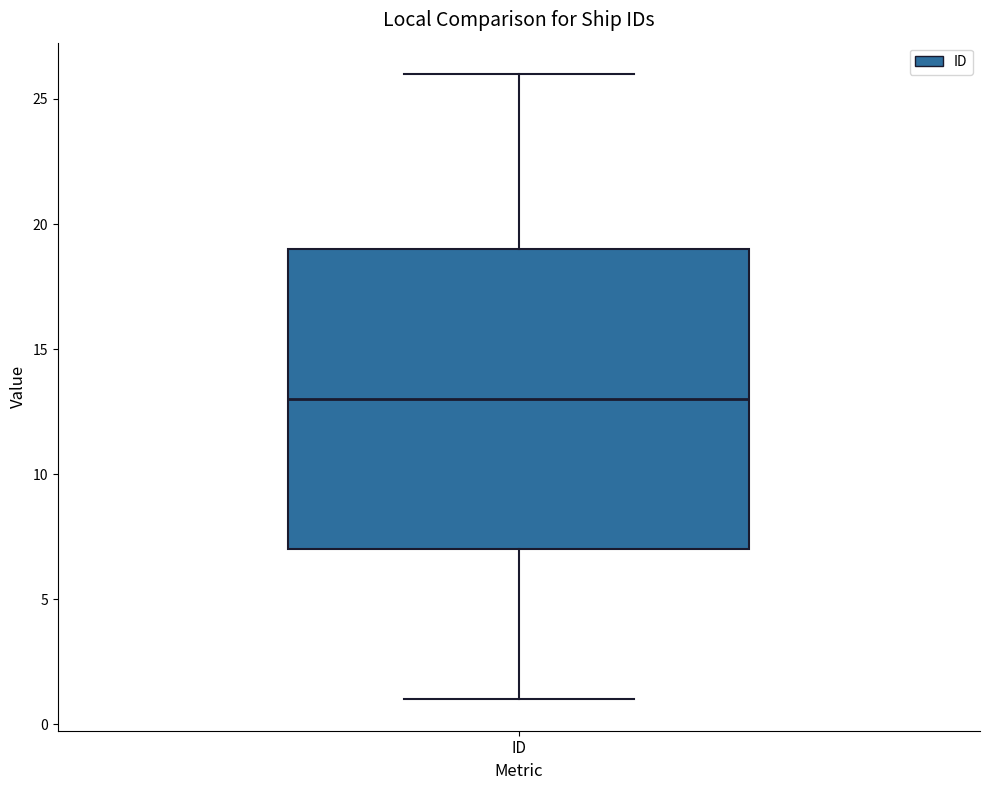

Where is the lower edge of the box for ID on the y-axis? The values are not printed on the chart, so give them approximately, as read against the axis.

7